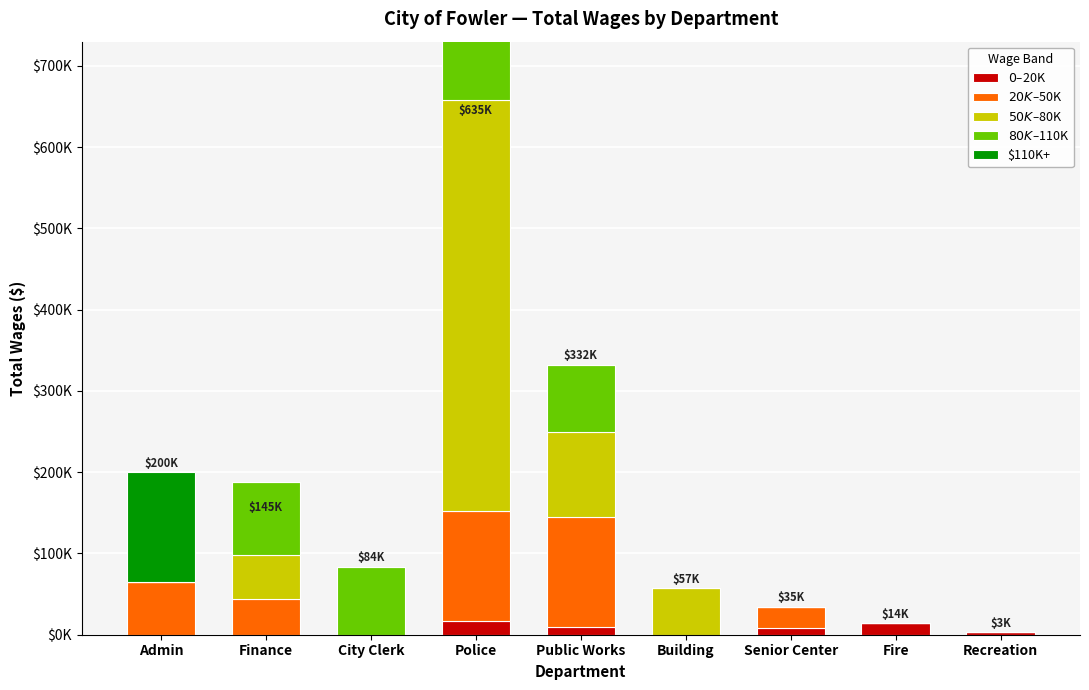

What is the sum of the $0–$20K values at City Clerk and Police?

16366